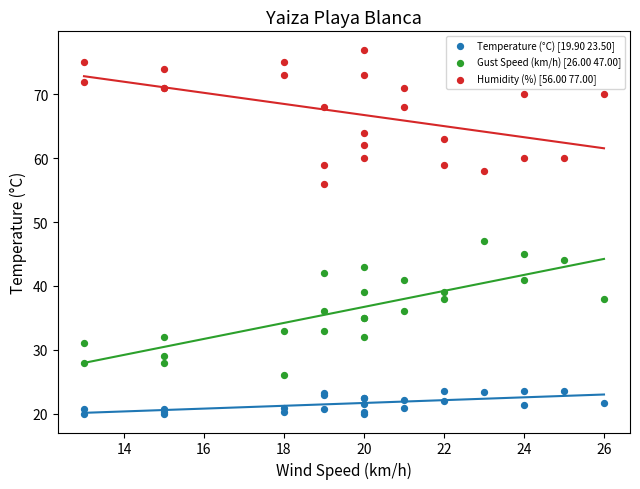

Which series reaches the minimum Y coordinate?

Temperature (°C) [19.90 23.50]